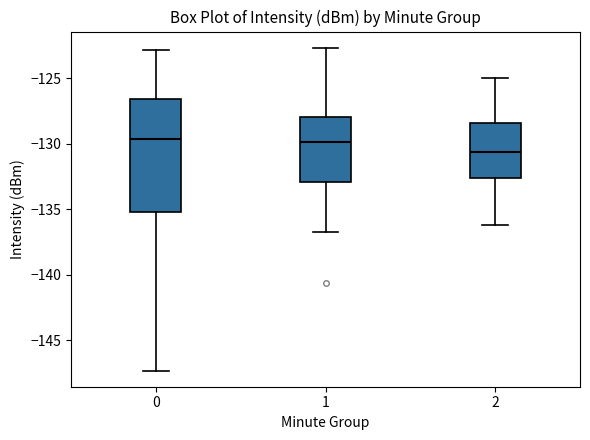

Where does the median line of the box at x = 0 sit on the y-axis? The values are not printed on the chart, so give them approximately, as read against the axis.

-129.5